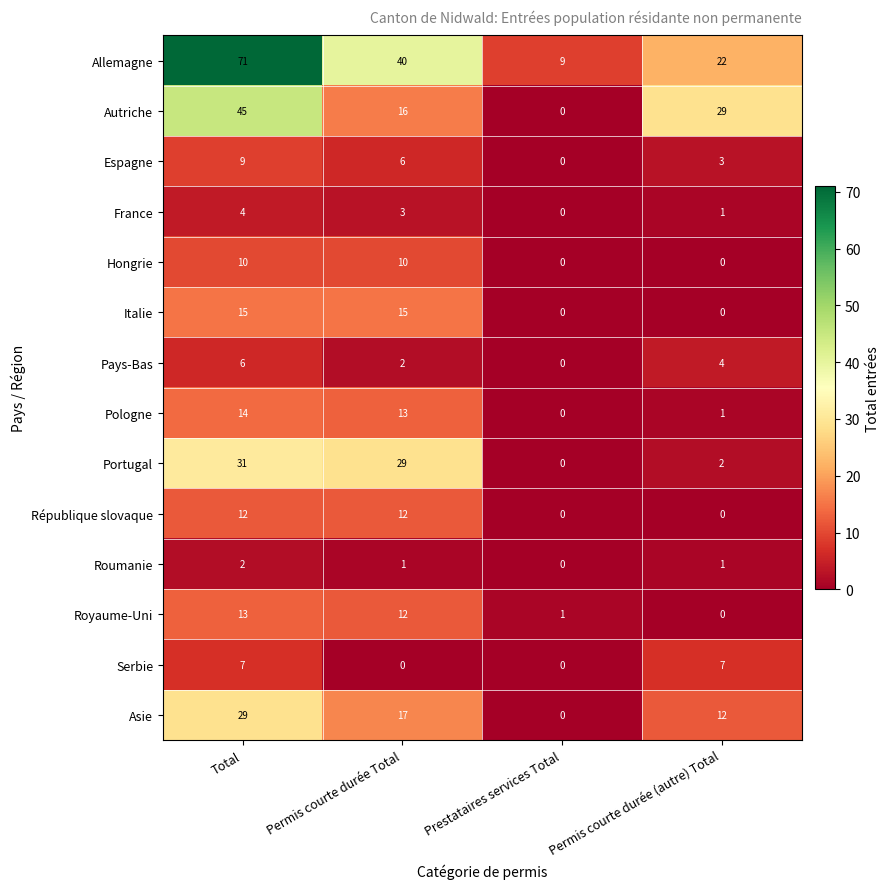

What is the highest value of the Serbie series?

7